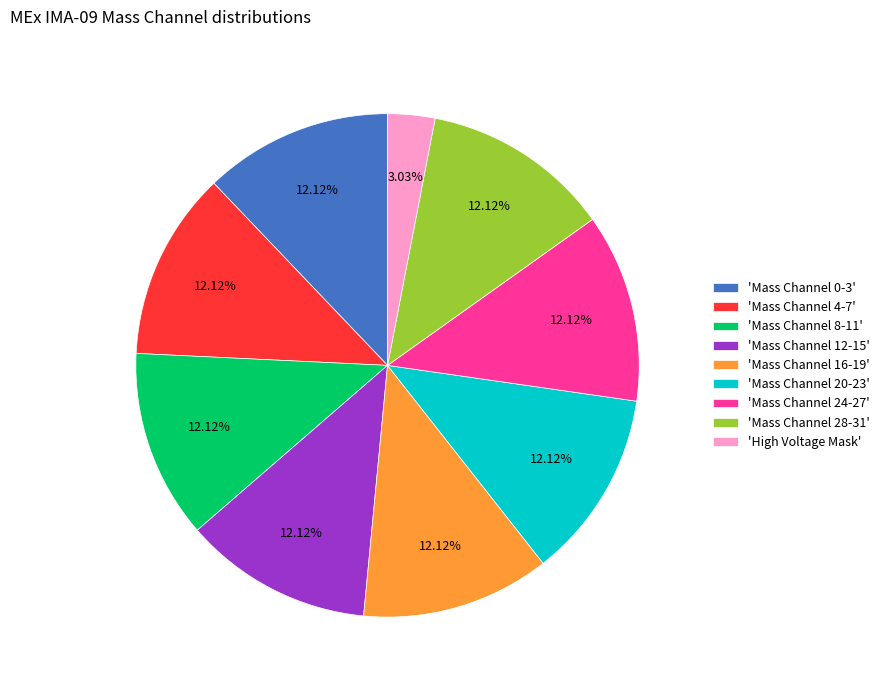

How many segments does this pie chart have?

9